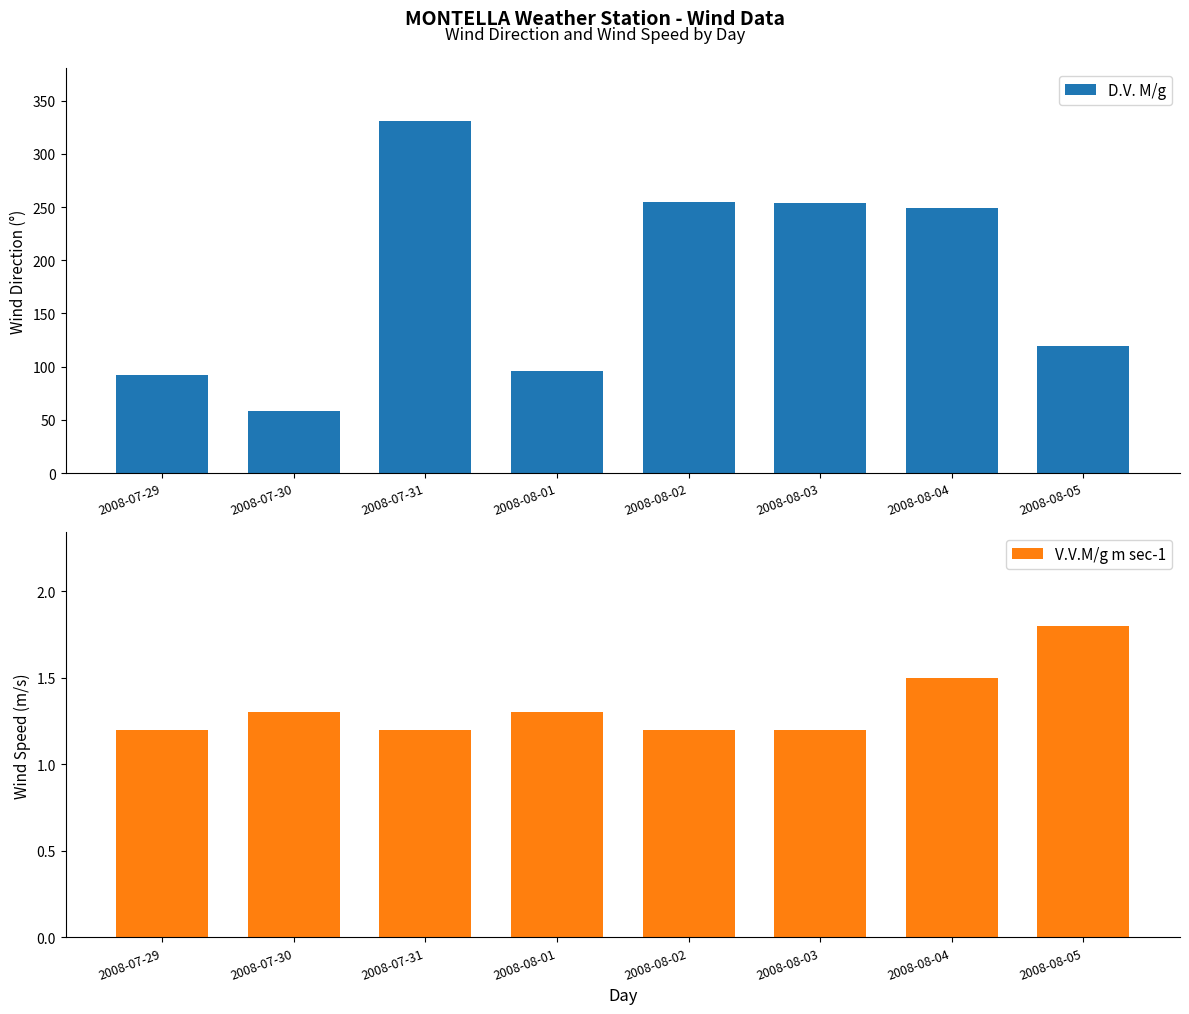

What is the maximum value shown in the chart?

331.0